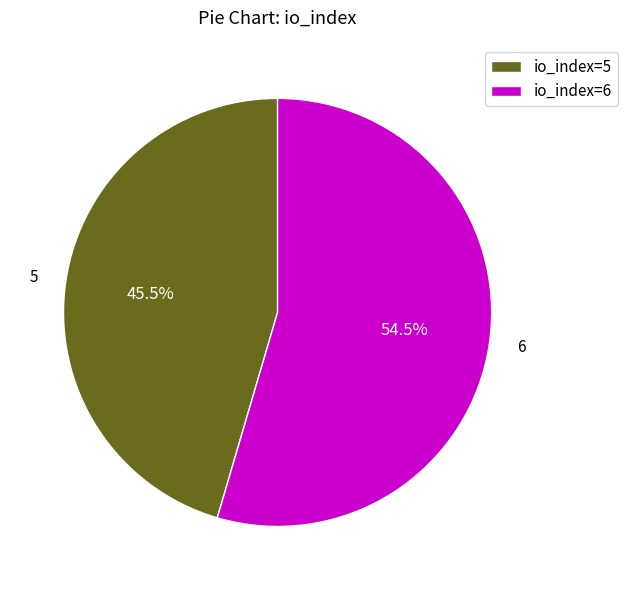

Rank the categories by value from highest to lowest.

io_index=6, io_index=5